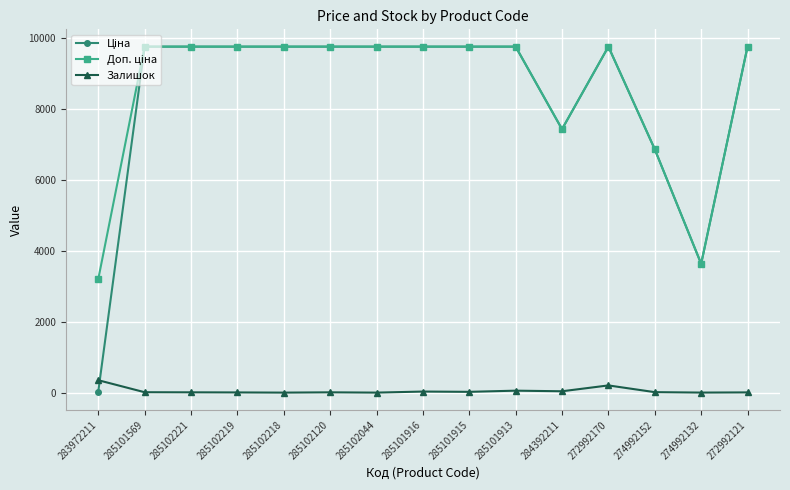

At how many categories does at least one series exceed 919?

15